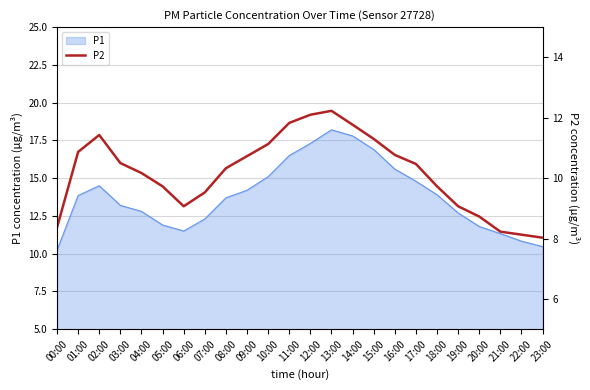

True or false: P1 has a value of 17.3 at 12:00.

True